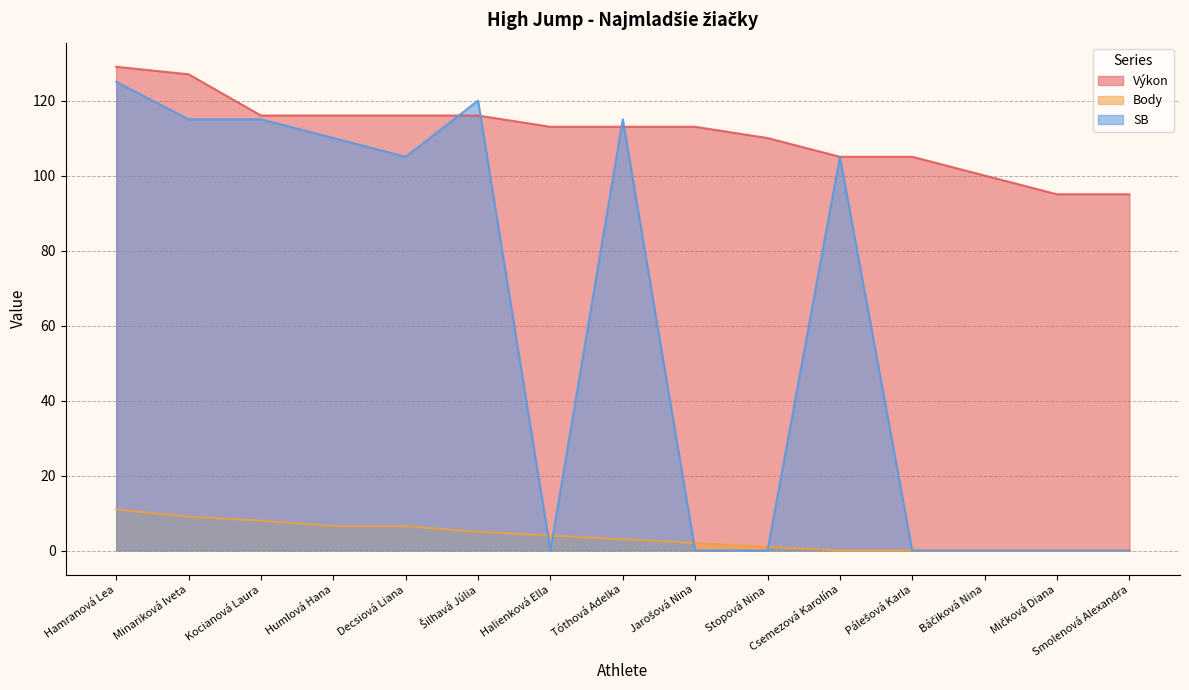

Is the value of SB at Hamranová Lea greater than the value of Výkon at Kocianová Laura?

Yes